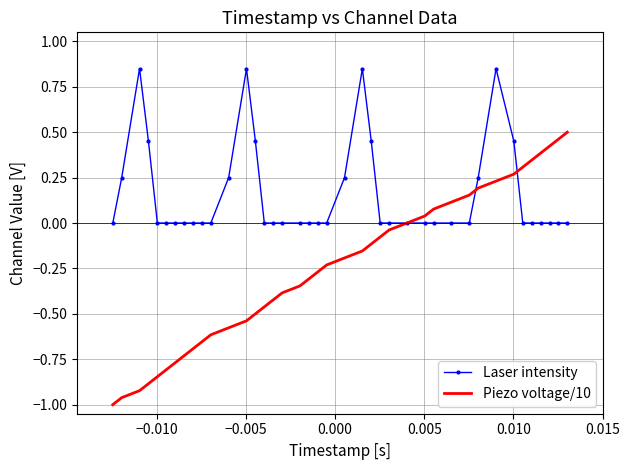

List the series in order of their peak value, lowest first.

Piezo voltage/10, Laser intensity